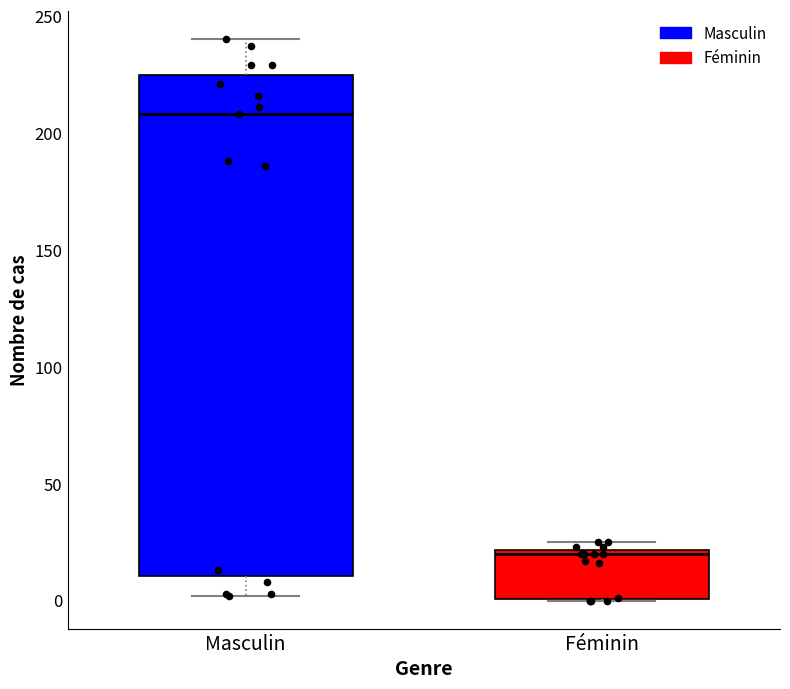

Which box is the tallest, from its lower edge to its upper edge?

Masculin